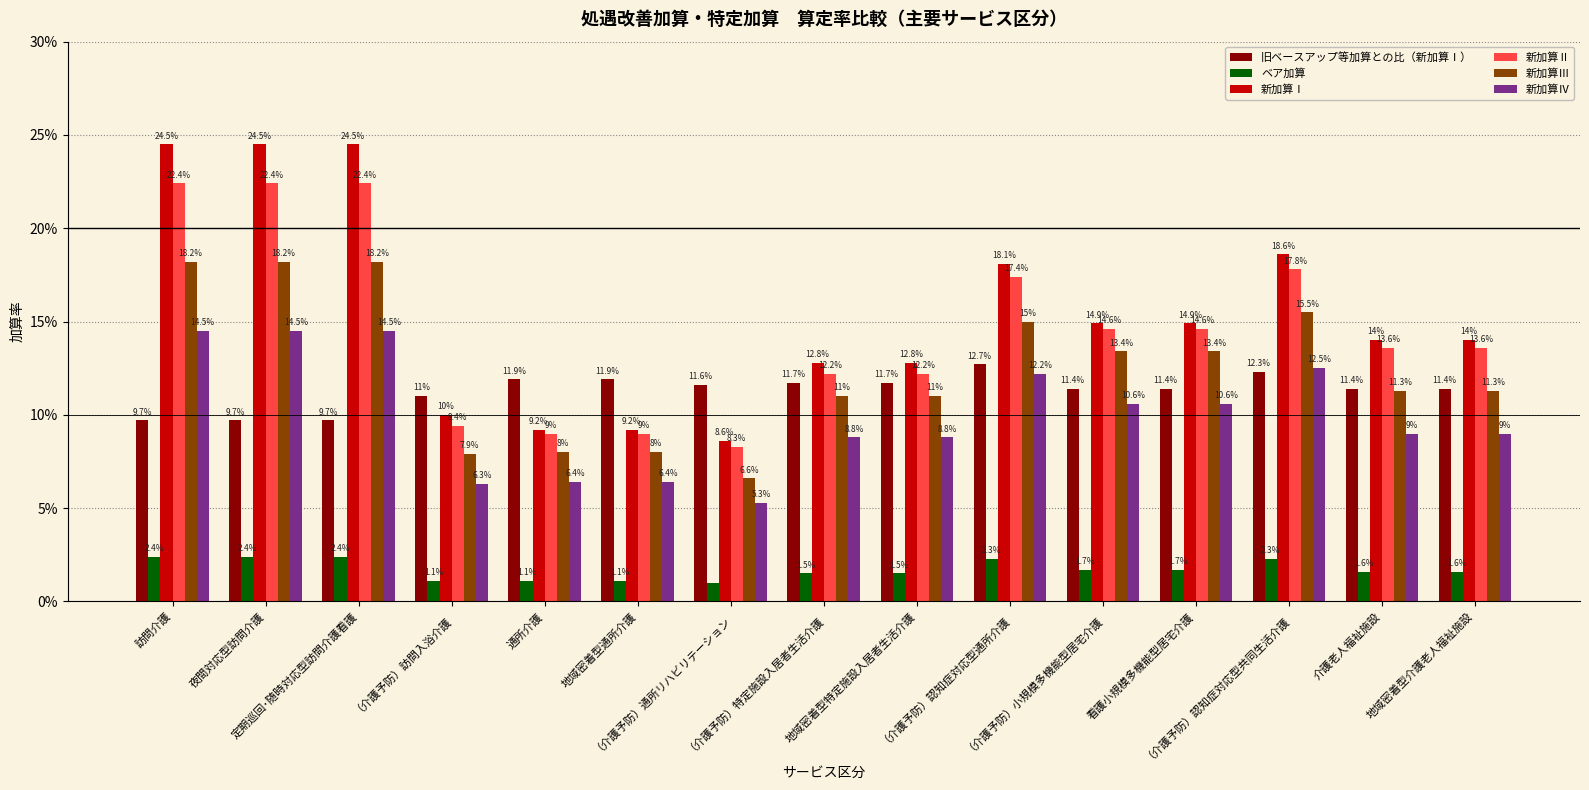

The ベア加算 series shows 0.0 at （介護予防）訪問入浴介護. True or false?

False